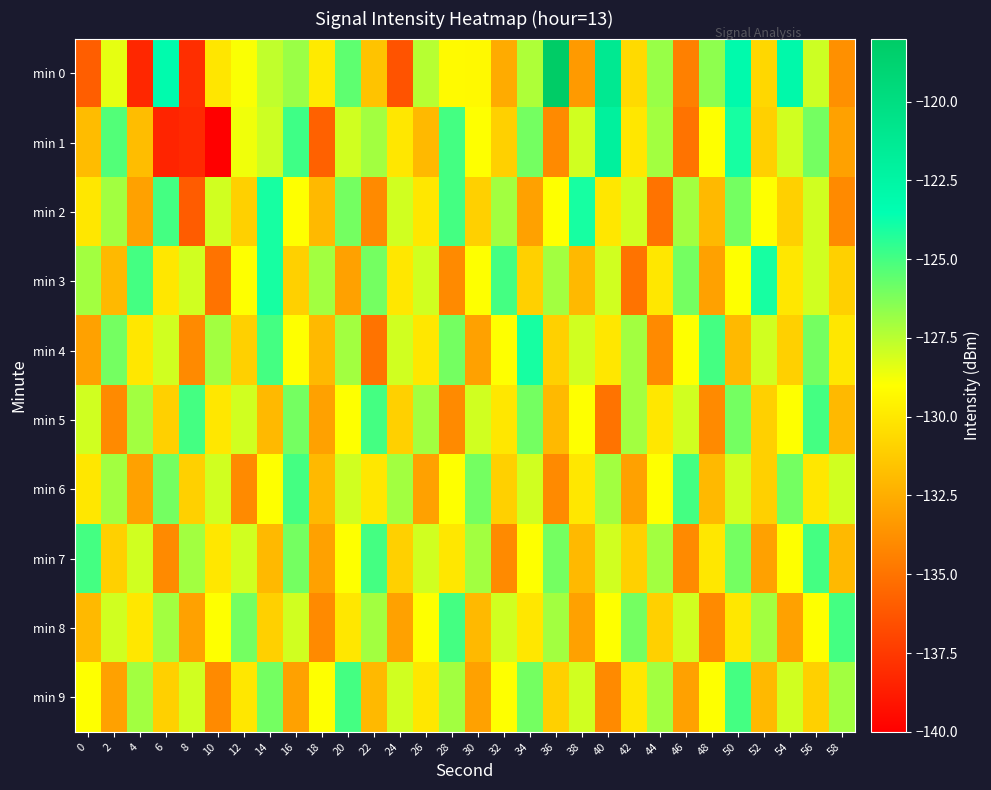

At which category is the sum across all series the highest?

50